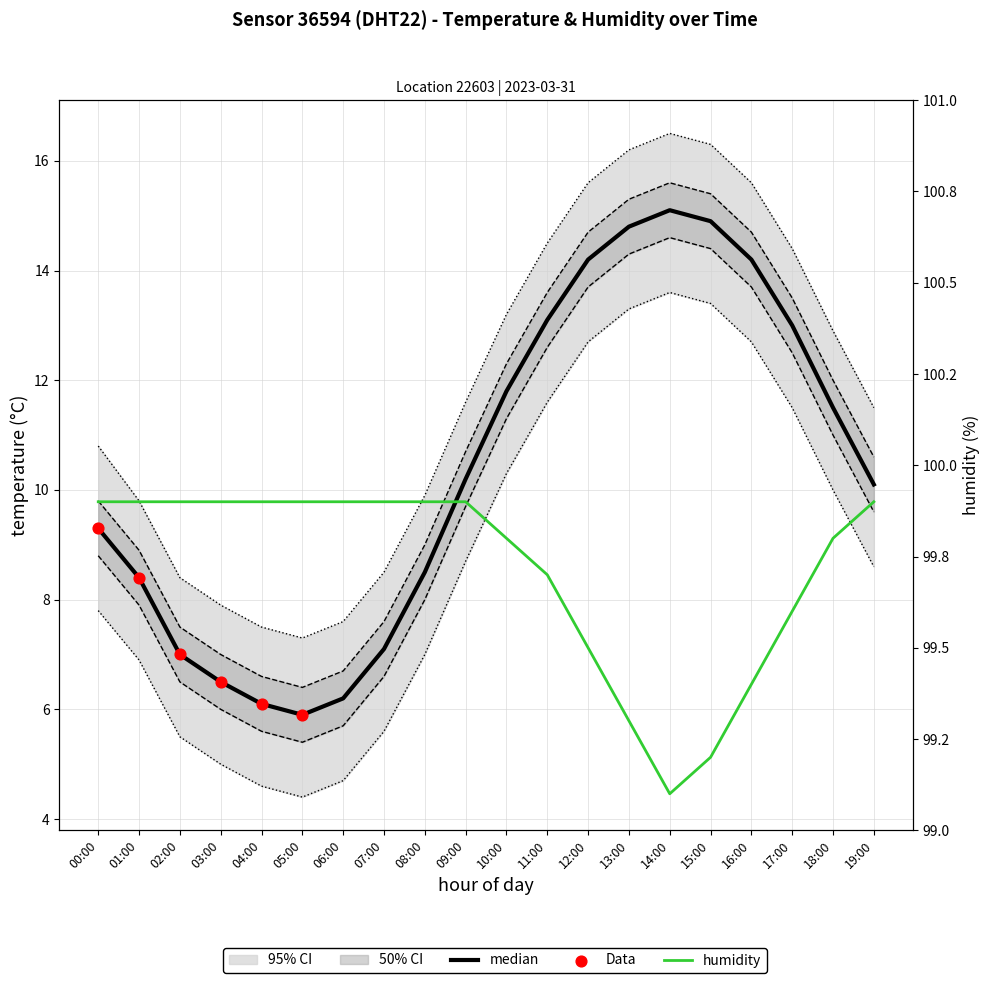

Is the value of temperature at 04:00 greater than the value of humidity at 02:00?

No